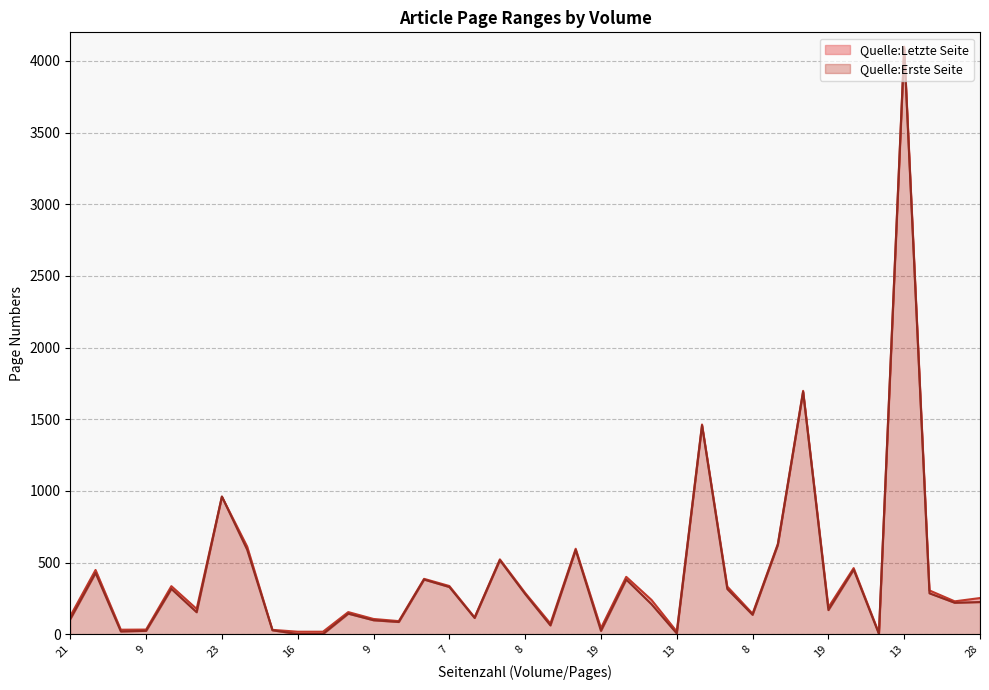

Does the chart display data point markers on the line(s)?

No